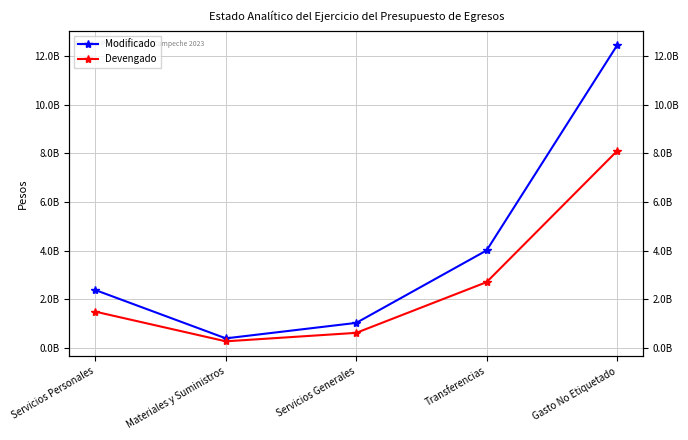

The value of Devengado at Transferencias is 2705709777.9. True or false?

True